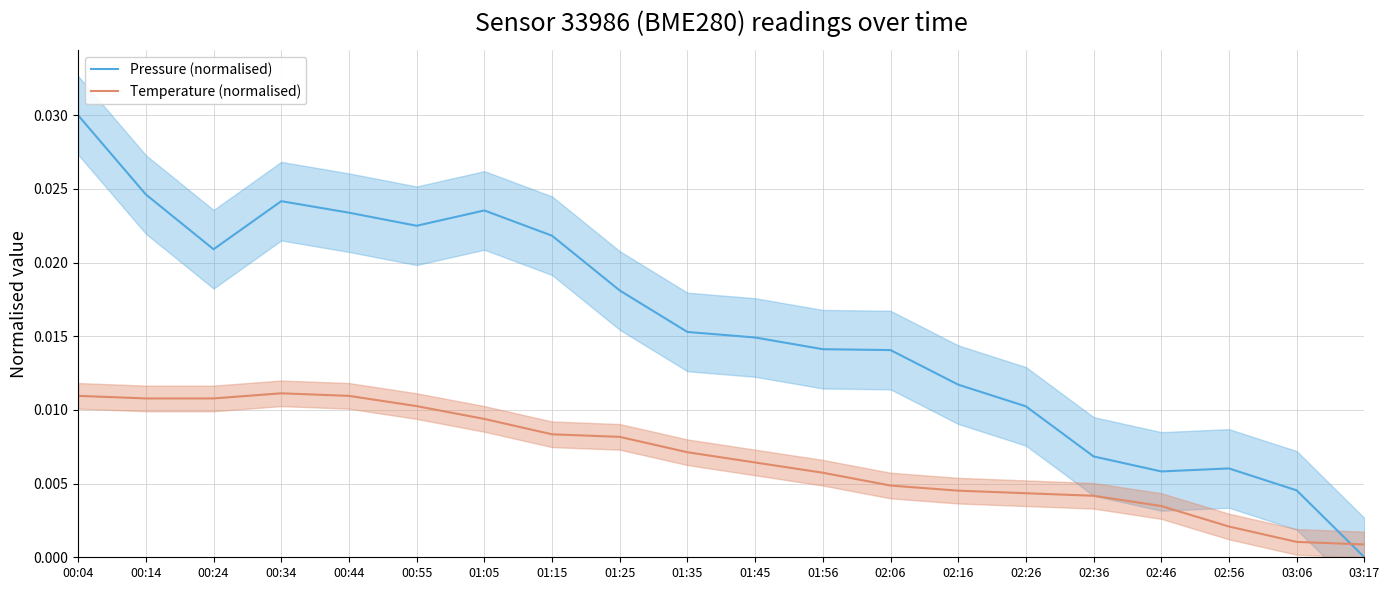

Which category has the highest value in the Pressure (normalised) series?

00:04